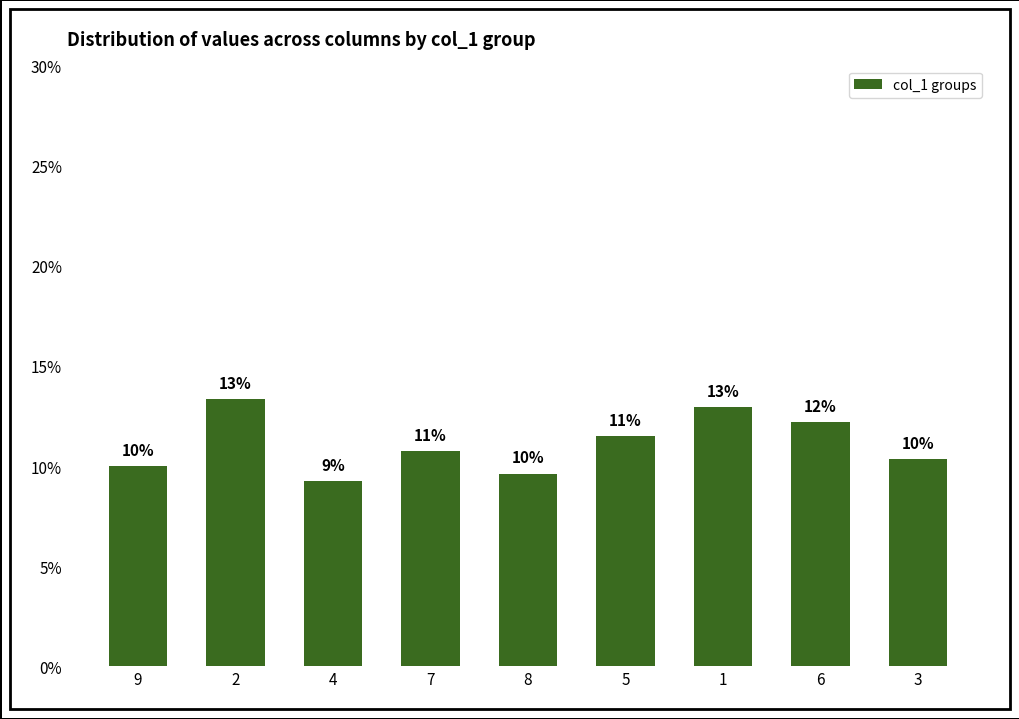

The chart shows a value of 13.2 at 8. True or false?

False